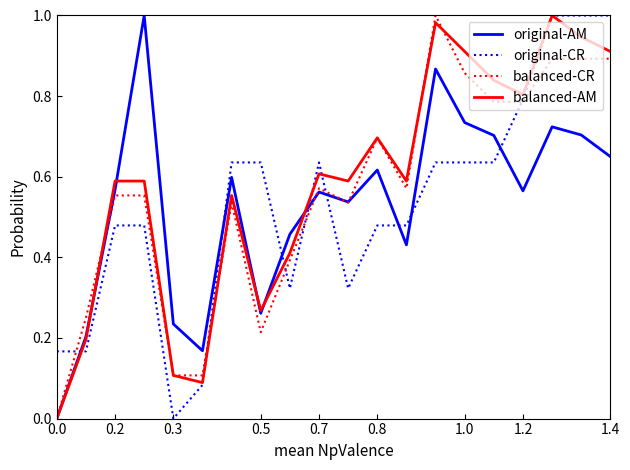

After their last crossing, which series has the higher values: original-AM or original-CR?

original-CR